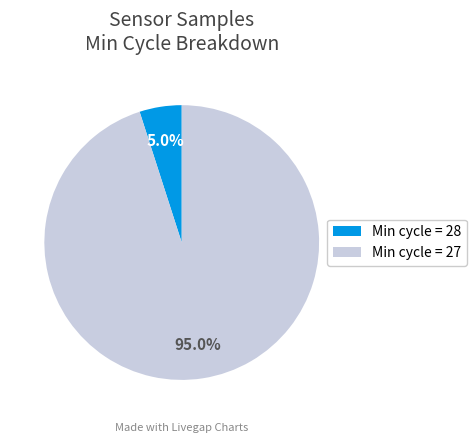

How many segments does this pie chart have?

2